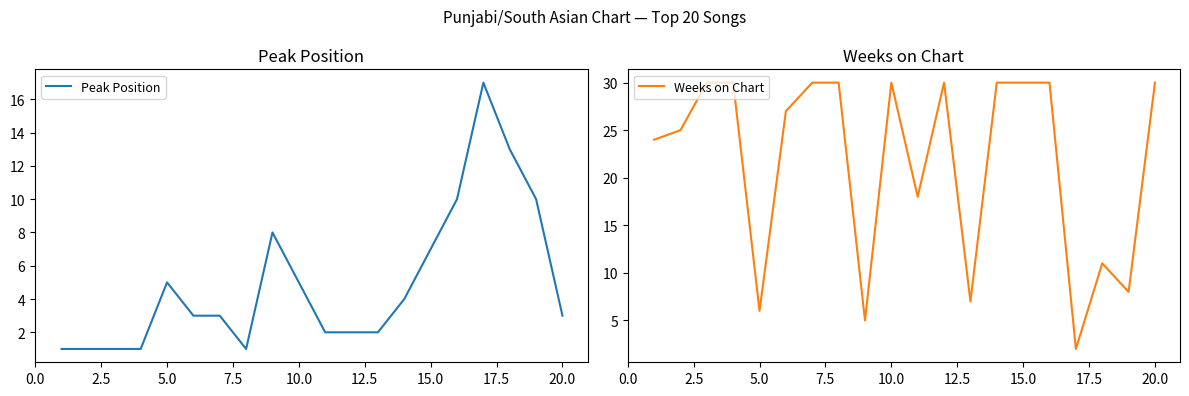

Does the chart have visible grid lines?

No